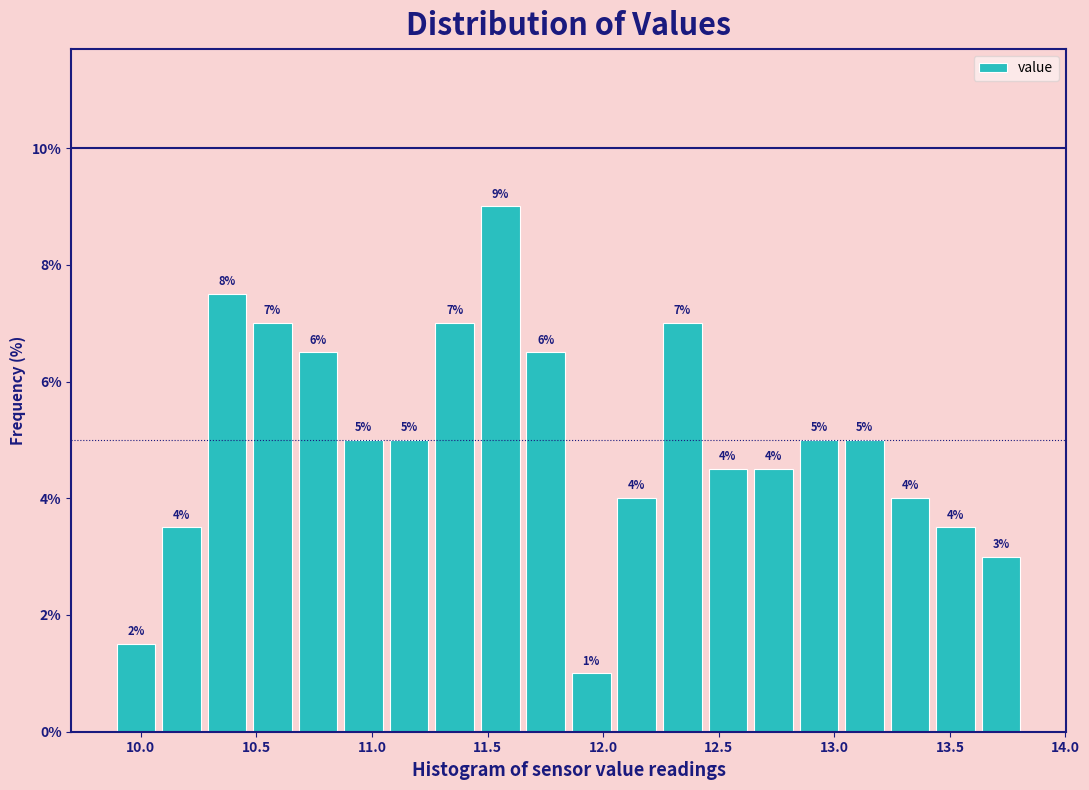

Read against the x-axis, roughly where is the centre of the tallest bar?

11.55